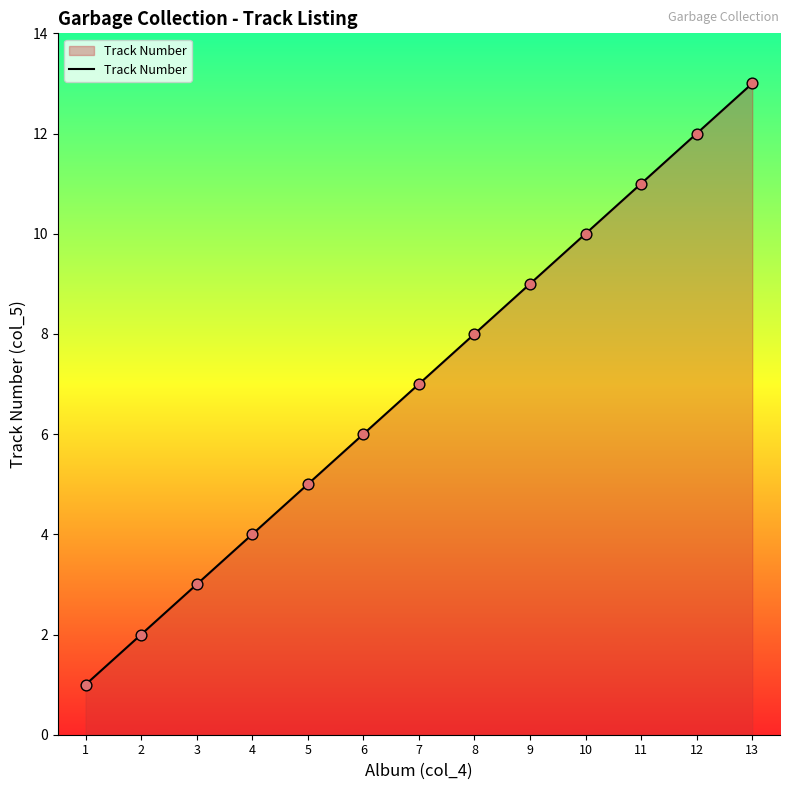

What is the change in value from 10 to 13?

+3